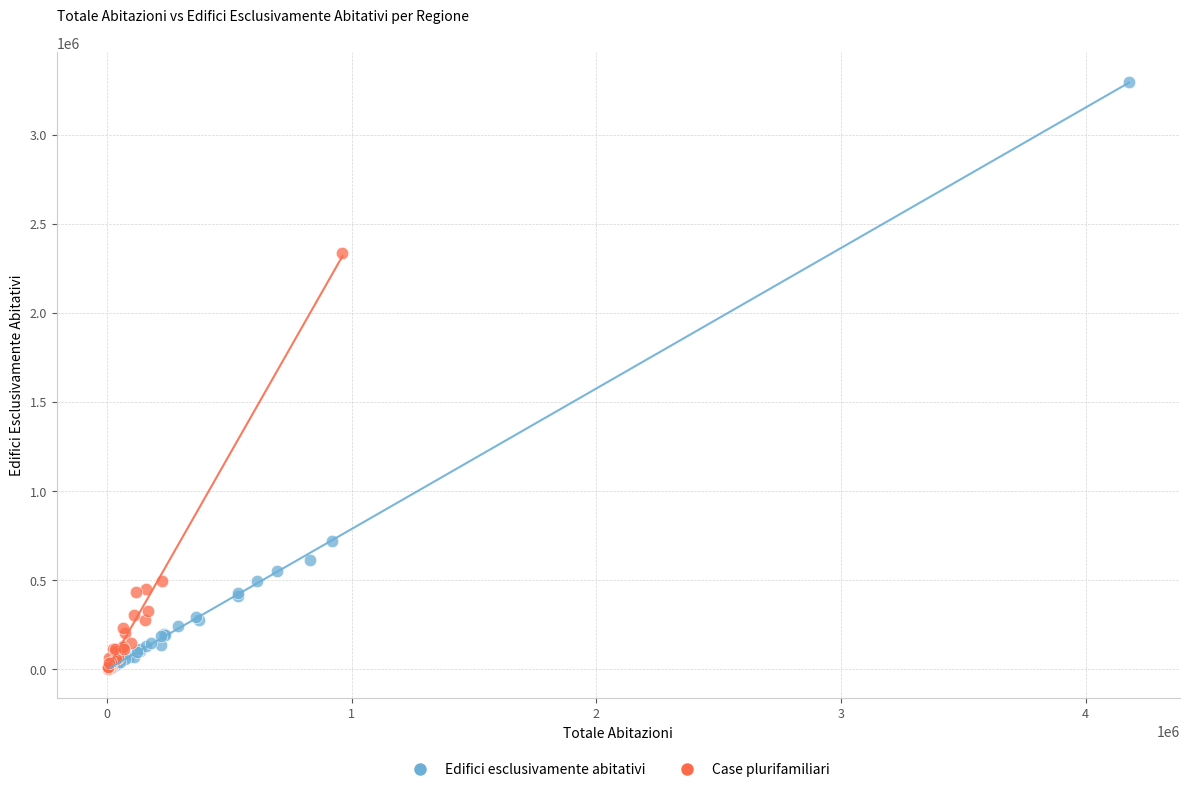

Which series reaches the maximum Y coordinate?

Edifici esclusivamente abitativi